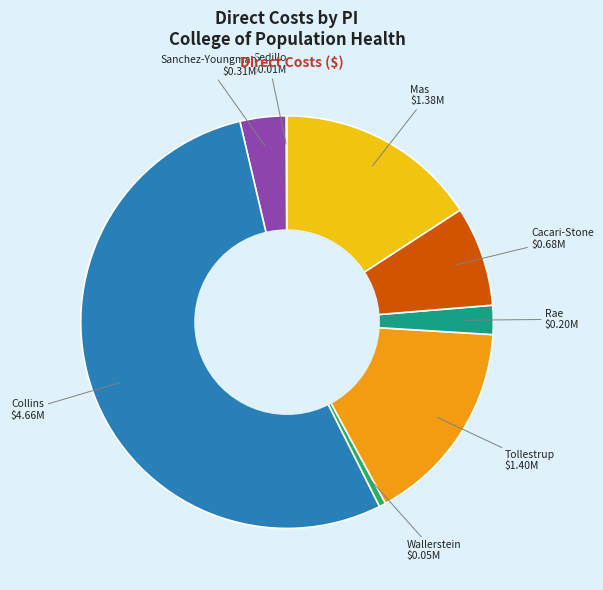

Is there a majority slice in this chart?

Yes